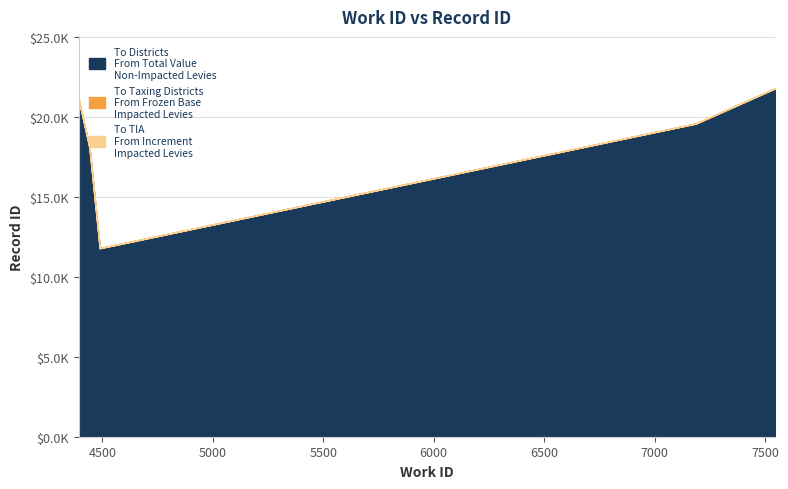

List the labels in order of To Districts\nFrom Total Value\nNon-Impacted Levies value, largest first.

7546, 4393, 7187, 4441, 4488